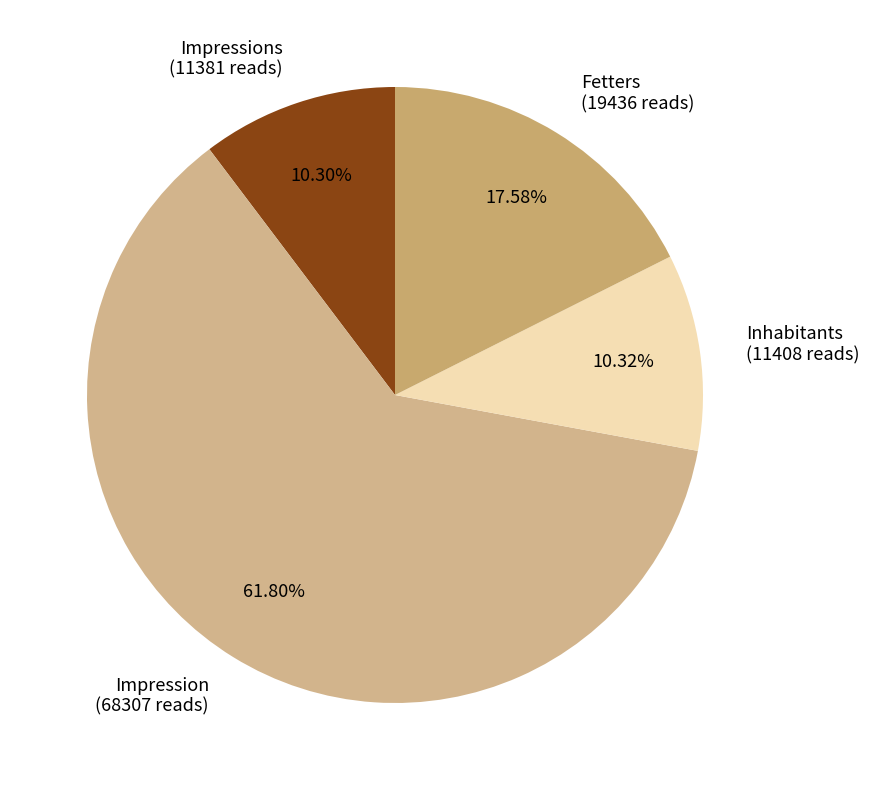

What is the ratio of the value at Inhabitants (11408 reads) to the value at Fetters (19436 reads)?

0.6